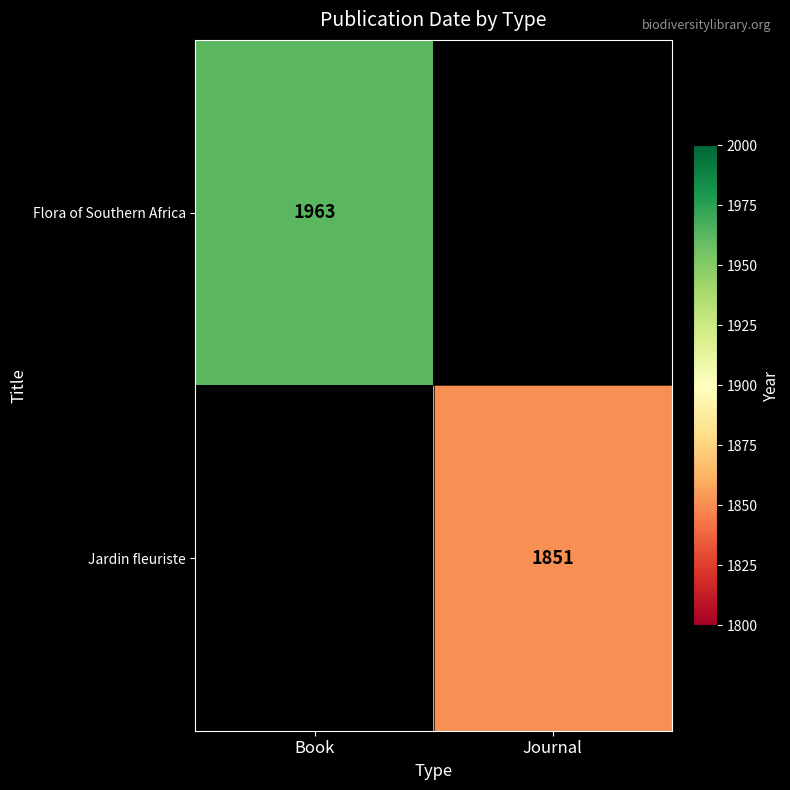

Count the number of categories in the chart.

2